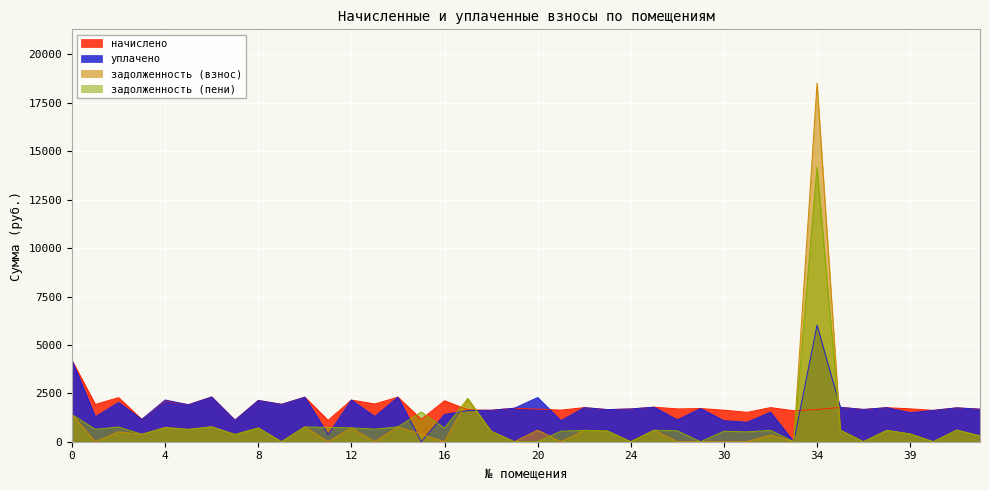

How many interior local peaks does the начислено series have?

16